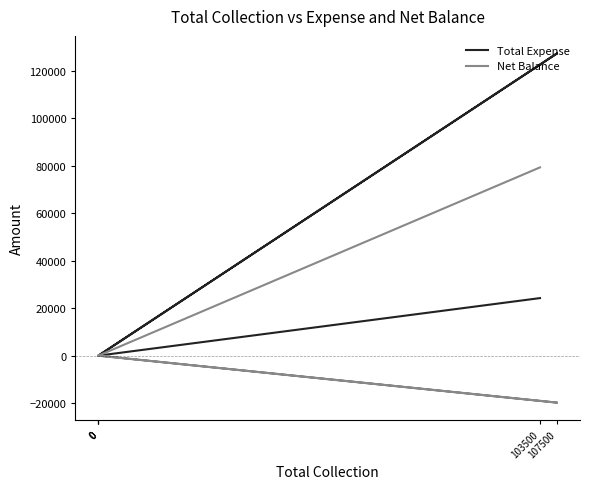

At which category is the sum across all series the highest?

107500